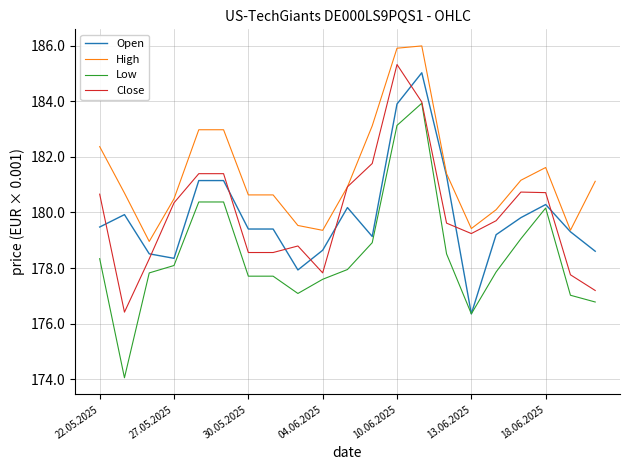

Reading left to right, list all the values displayed in this chart.

Open: 179477	179923	178513	178351	181148	181148	179405	179405	177933	178642	180177	179137	183902	185026	181316	176353	179201	179814	180286	179306	178606
High: 182369	180699	178958	180493	182976	182976	180632	180632	179533	179358	180923	183117	185909	185991	181396	179422	180100	181159	181618	179361	181122
Low: 178339	174055	177826	178093	180378	180378	177709	177709	177087	177597	177948	178914	183132	183929	178511	176353	177861	179055	180160	177023	176780
Close: 180659	176416	178331	180348	181396	181396	178560	178560	178795	177828	180923	181762	185322	183974	179617	179242	179704	180734	180714	177759	177194